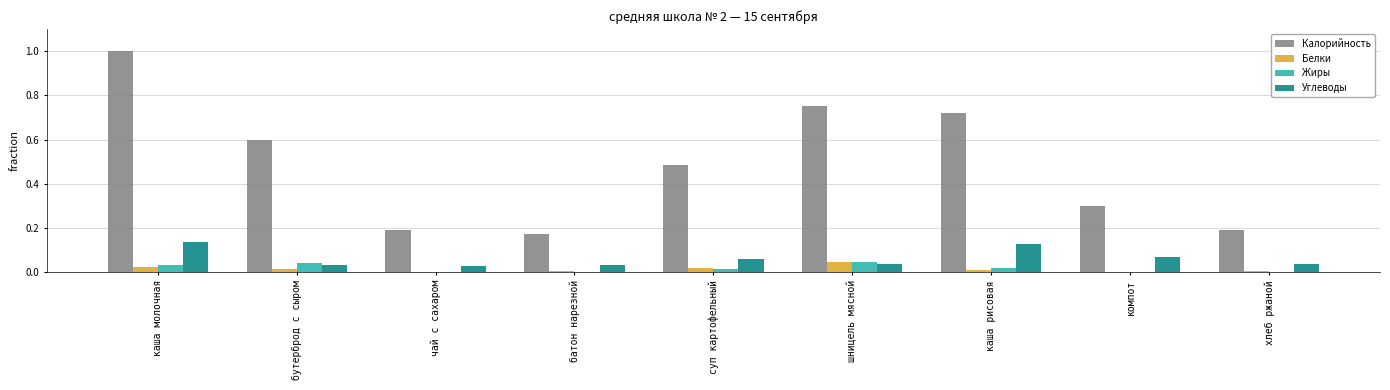

What is the sum of all Углеводы values?

0.6